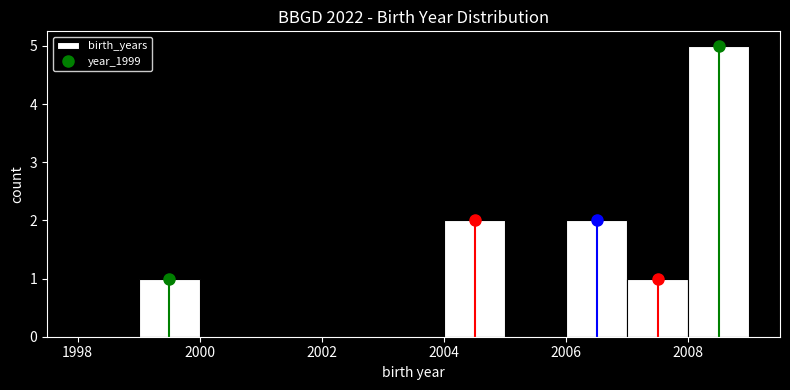

What is the height of the bar covering 2004 to 2005 on the x-axis? The values are not printed on the chart, so give them approximately, as read against the axis.

2